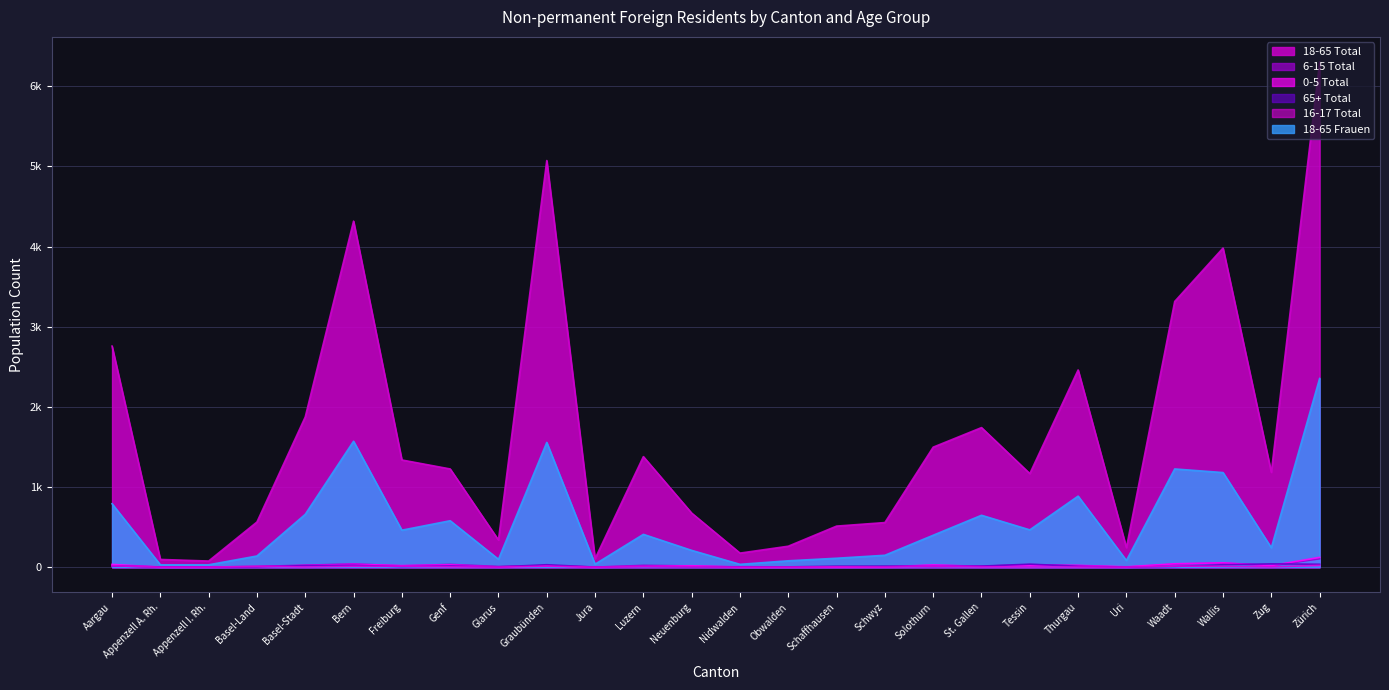

At which category does 16-17 Total reach its first local valley?

Basel-Stadt